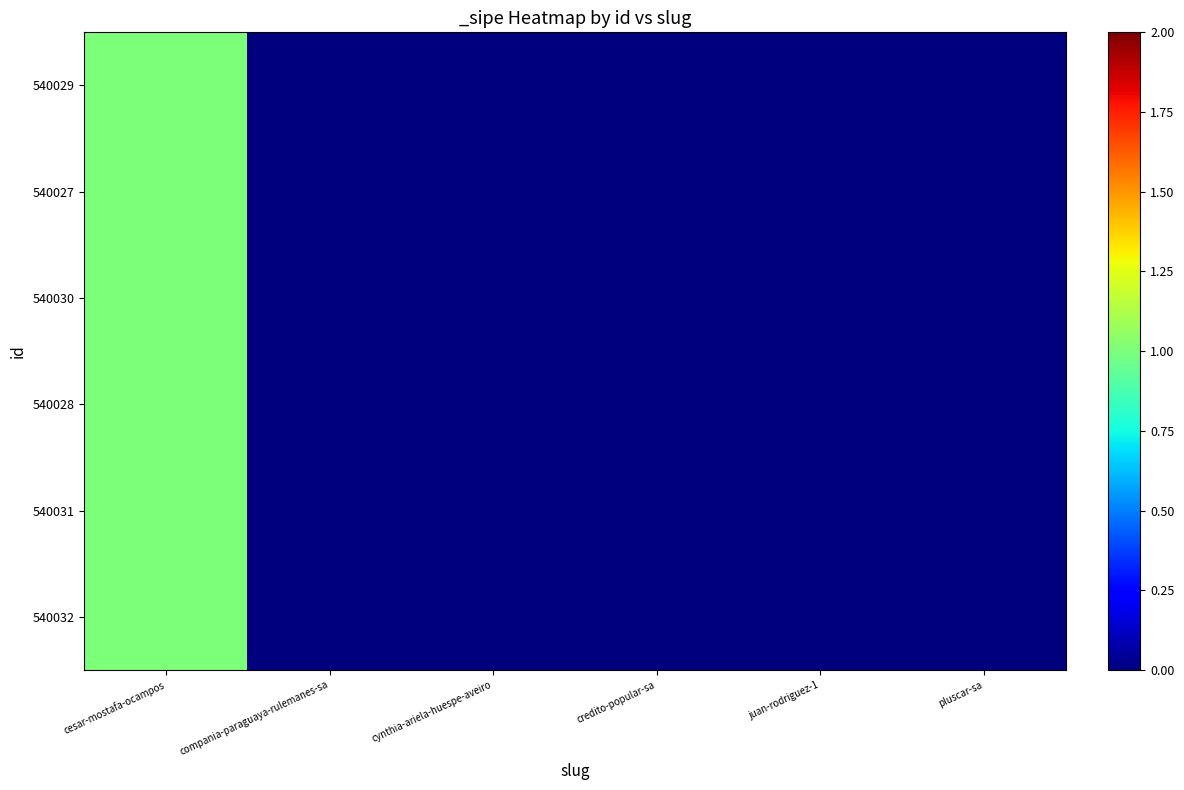

Which has a higher value, juan-rodriguez-1 or compania-paraguaya-rulemanes-sa?

juan-rodriguez-1